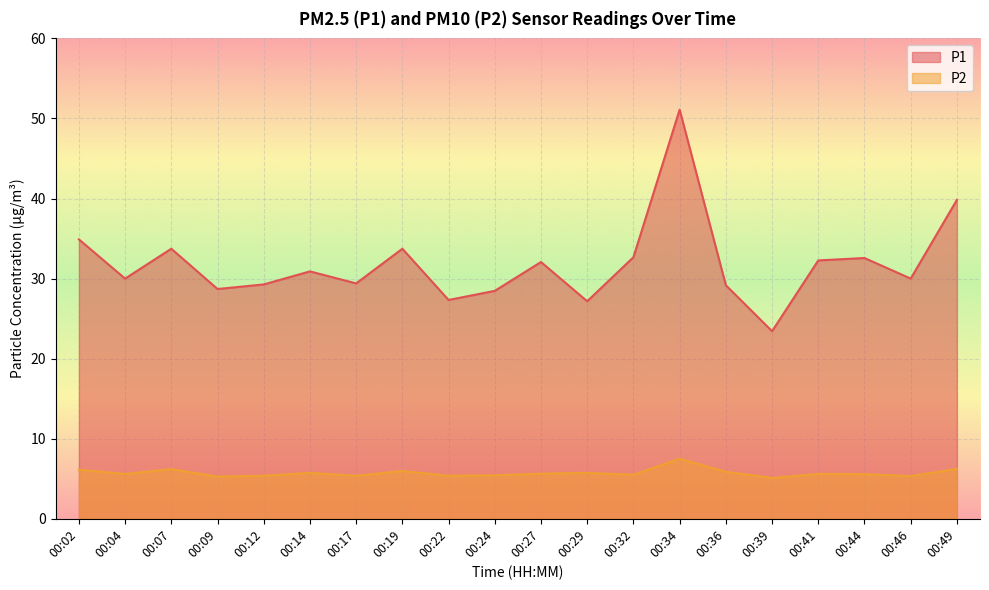

Which series has the largest total across all categories?

P1